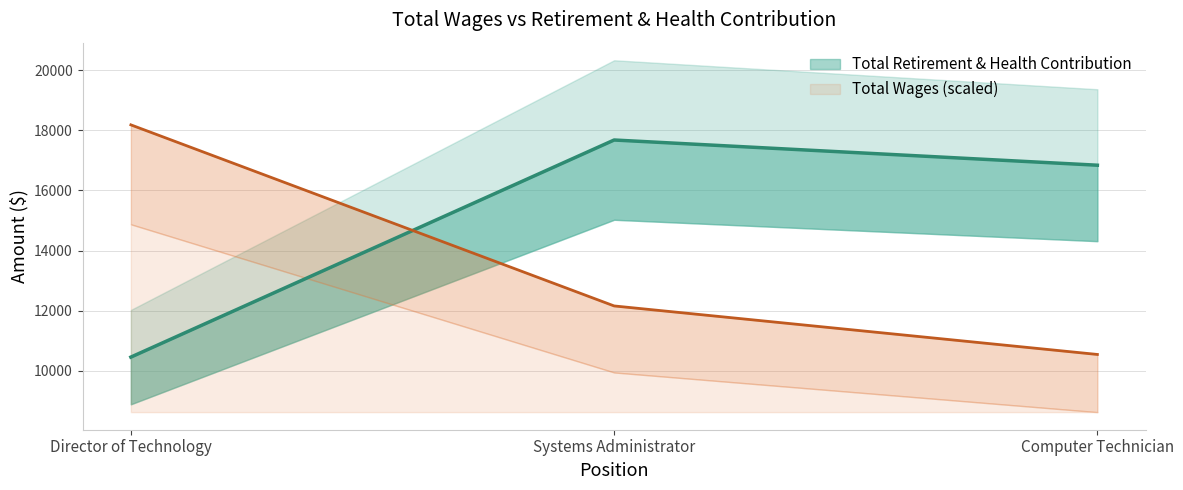

How many categories are shown in the chart?

3